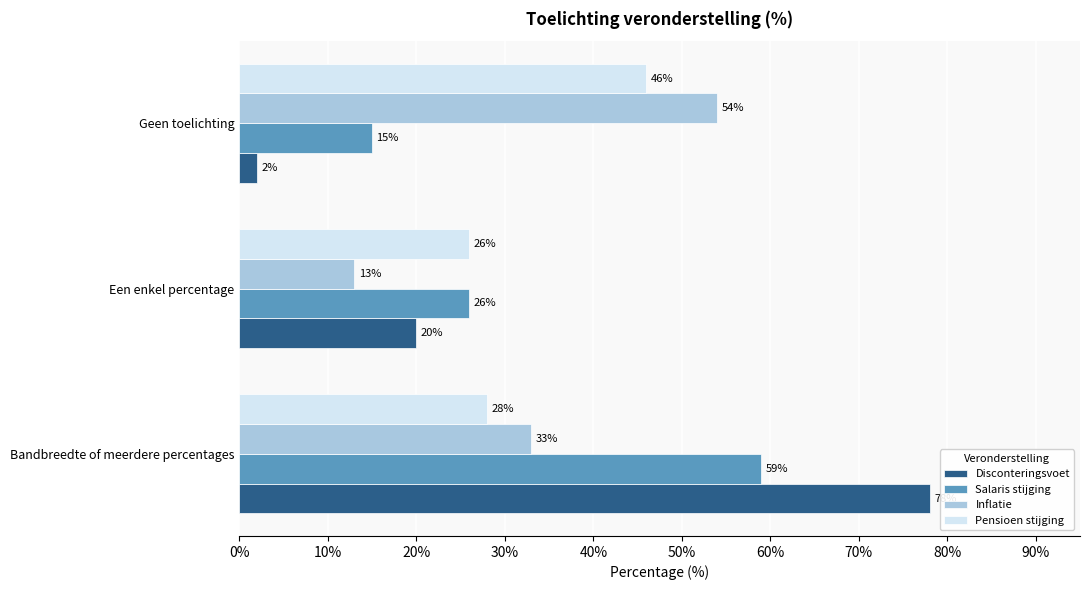

What is the difference between the maximum and second lowest values in the Pensioen stijging series?

18